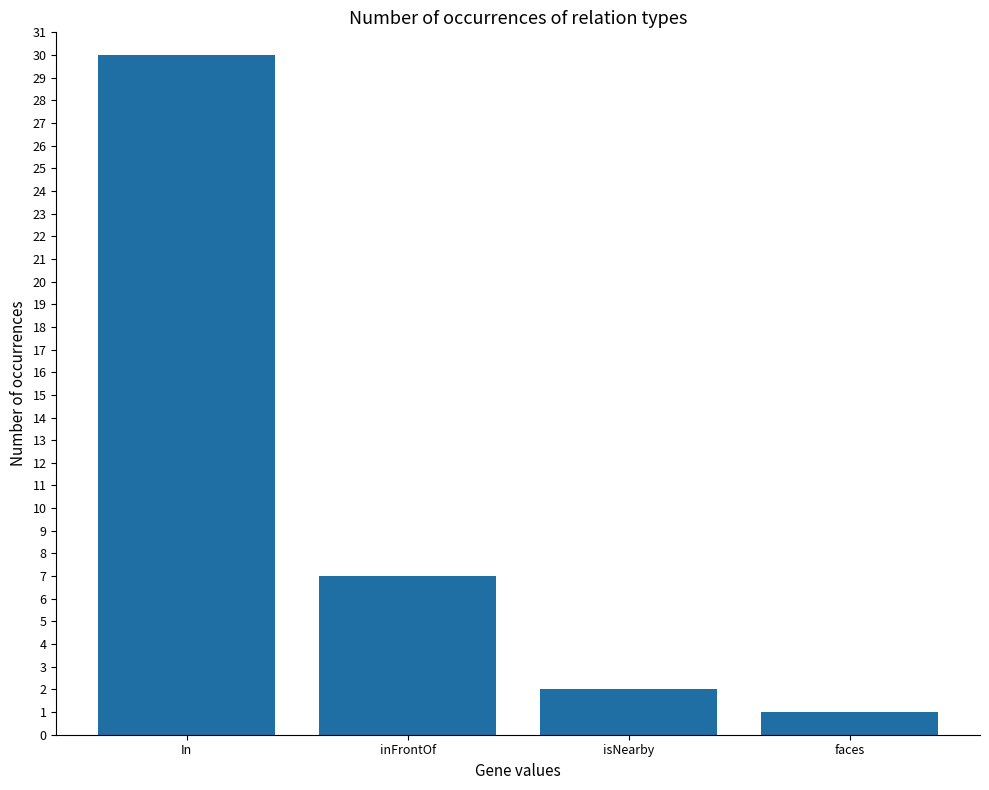

Where is the data nearest to the value 15?

inFrontOf